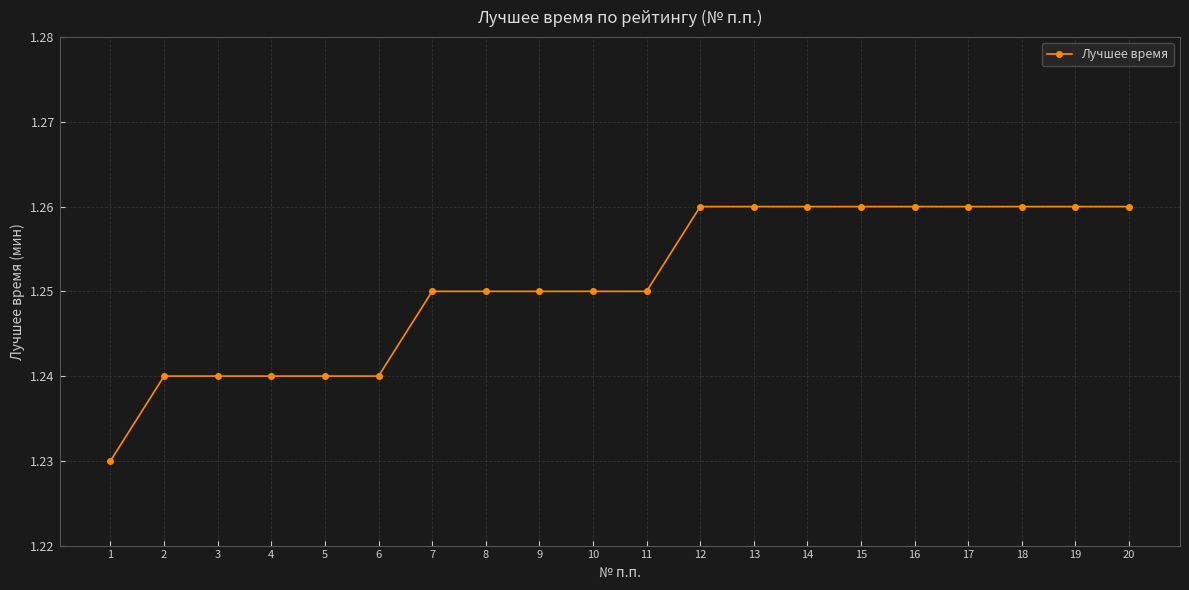

Approximately how many times larger is the value at 5 compared to 9?

1.0